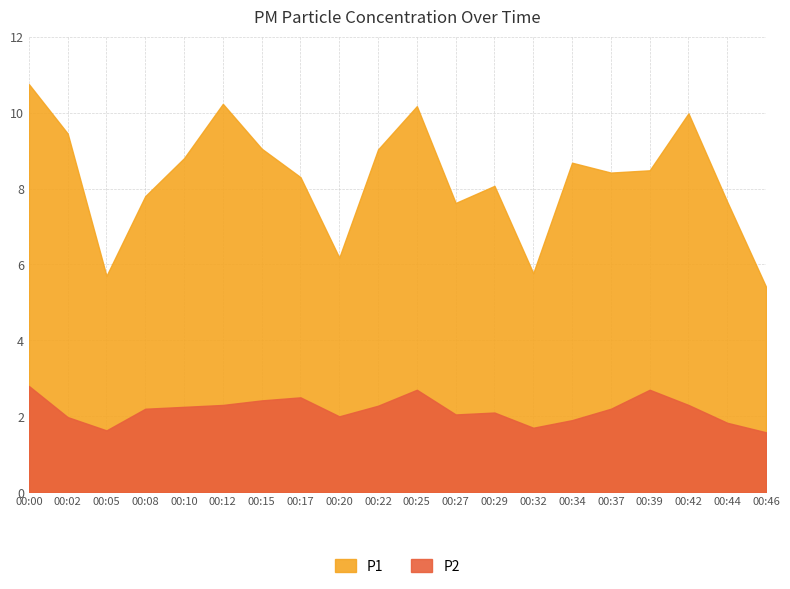

Which has a higher value, 00:37 or 00:22?

00:22